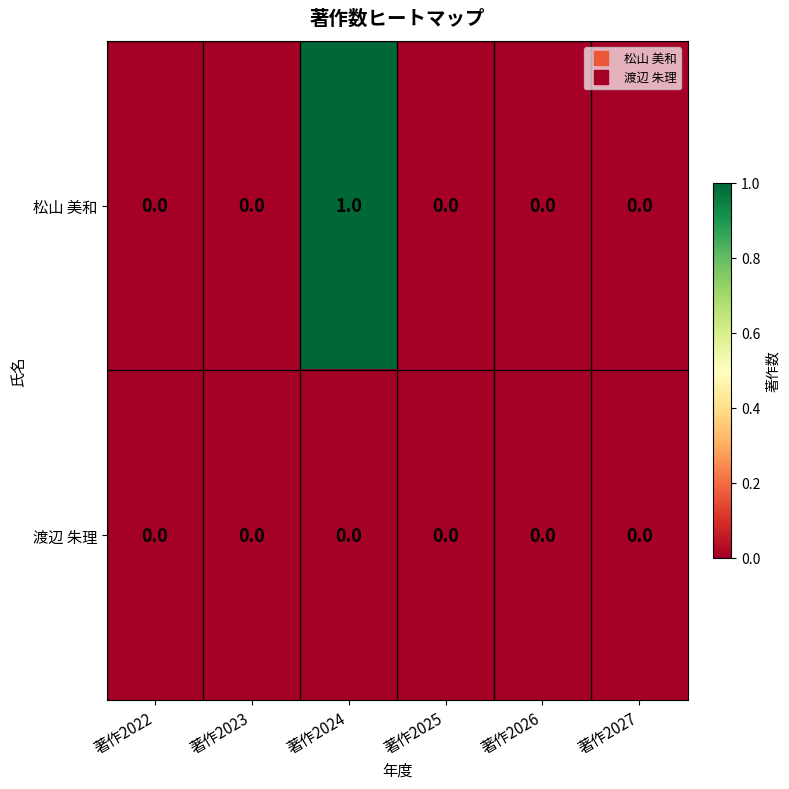

Which series has the largest total across all categories?

松山 美和